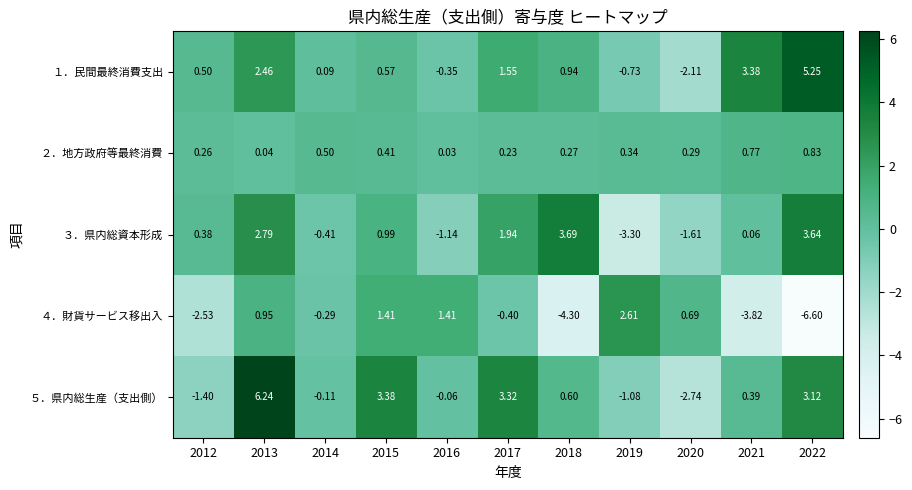

Reading left to right, transcribe all the data shown in this chart.

１．民間最終消費支出: 2012=0.5	2013=2.5	2014=0.1	2015=0.6	2016=-0.3	2017=1.6	2018=0.9	2019=-0.7	2020=-2.1	2021=3.4	2022=5.2
２．地方政府等最終消費: 2012=0.3	2013=0.0	2014=0.5	2015=0.4	2016=0.0	2017=0.2	2018=0.3	2019=0.3	2020=0.3	2021=0.8	2022=0.8
３．県内総資本形成: 2012=0.4	2013=2.8	2014=-0.4	2015=1.0	2016=-1.1	2017=1.9	2018=3.7	2019=-3.3	2020=-1.6	2021=0.1	2022=3.6
４．財貨サービス移出入: 2012=-2.5	2013=0.9	2014=-0.3	2015=1.4	2016=1.4	2017=-0.4	2018=-4.3	2019=2.6	2020=0.7	2021=-3.8	2022=-6.6
５．県内総生産（支出側）: 2012=-1.4	2013=6.2	2014=-0.1	2015=3.4	2016=-0.1	2017=3.3	2018=0.6	2019=-1.1	2020=-2.7	2021=0.4	2022=3.1